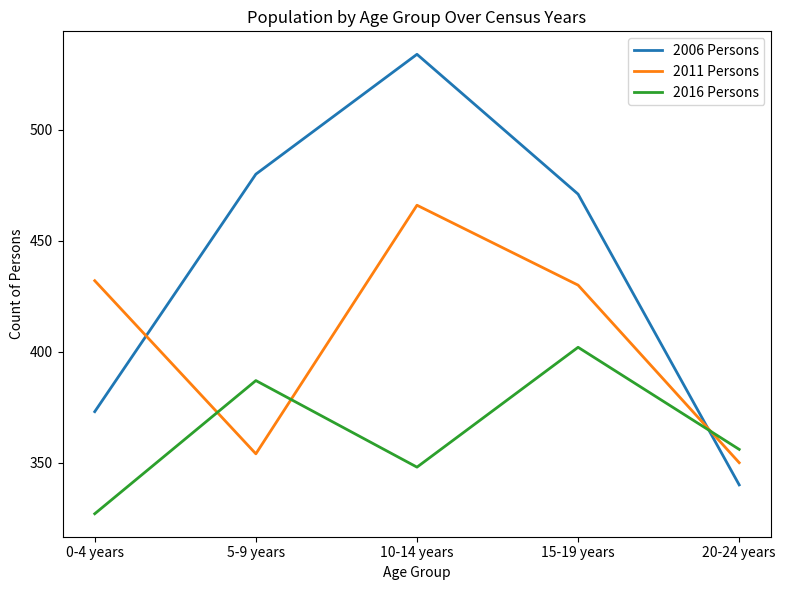

What are all the series names shown in the legend?

2006 Persons, 2011 Persons, 2016 Persons